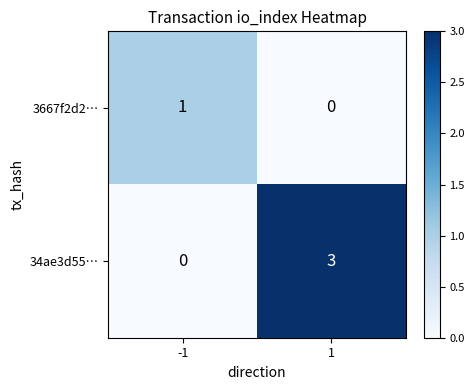

The 3667f2d2… series shows 0 at -1. True or false?

False